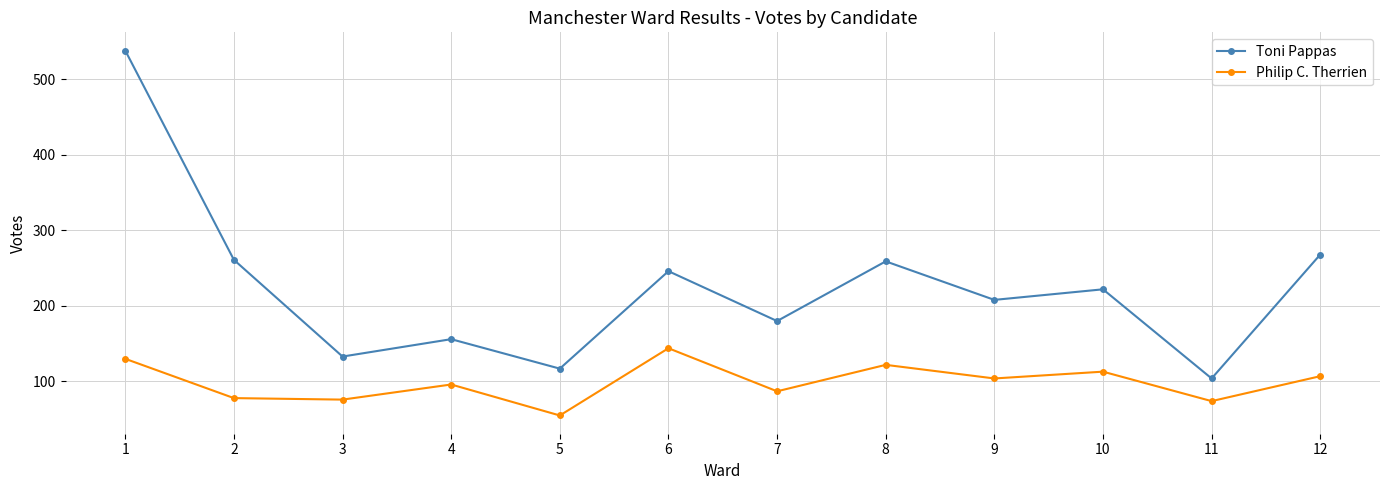

What are all the series names shown in the legend?

Toni Pappas, Philip C. Therrien